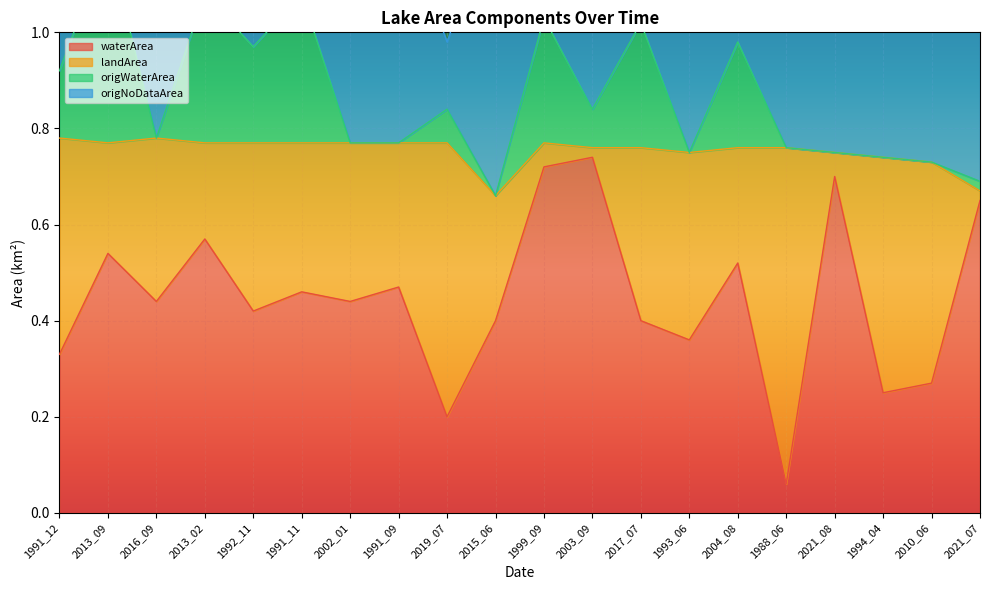

True or false: waterArea and origWaterArea cross at least once.

False